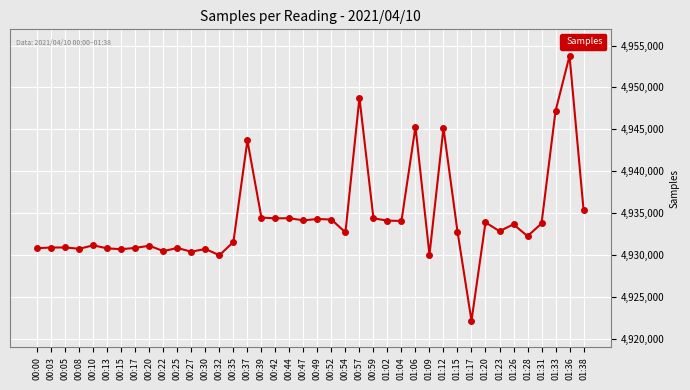

The value at 00:00 is 4930831. True or false?

True